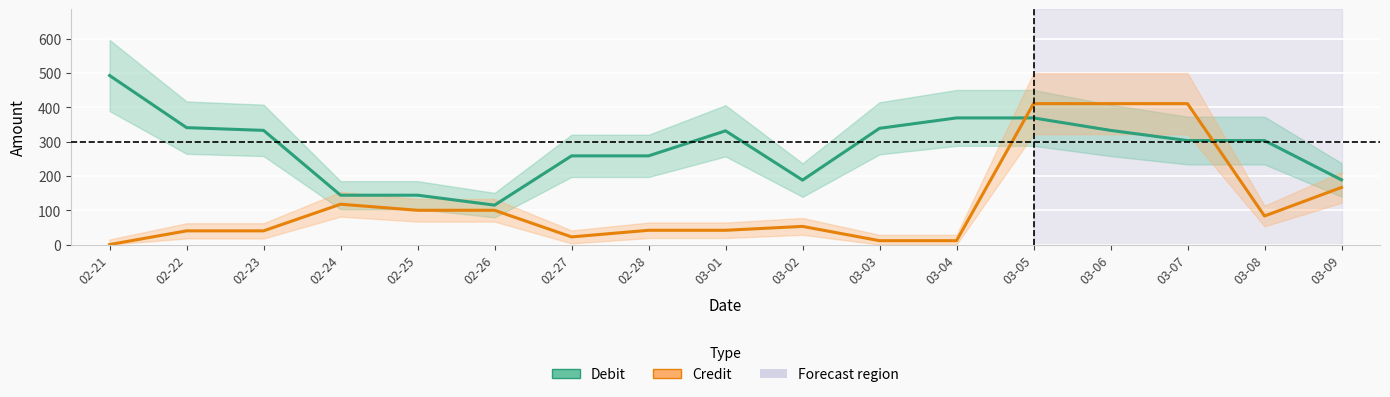

List the labels in order of Credit value, smallest first.

02-21, 03-03, 03-04, 02-27, 02-22, 02-23, 02-28, 03-01, 03-02, 03-08, 02-25, 02-26, 02-24, 03-09, 03-05, 03-06, 03-07